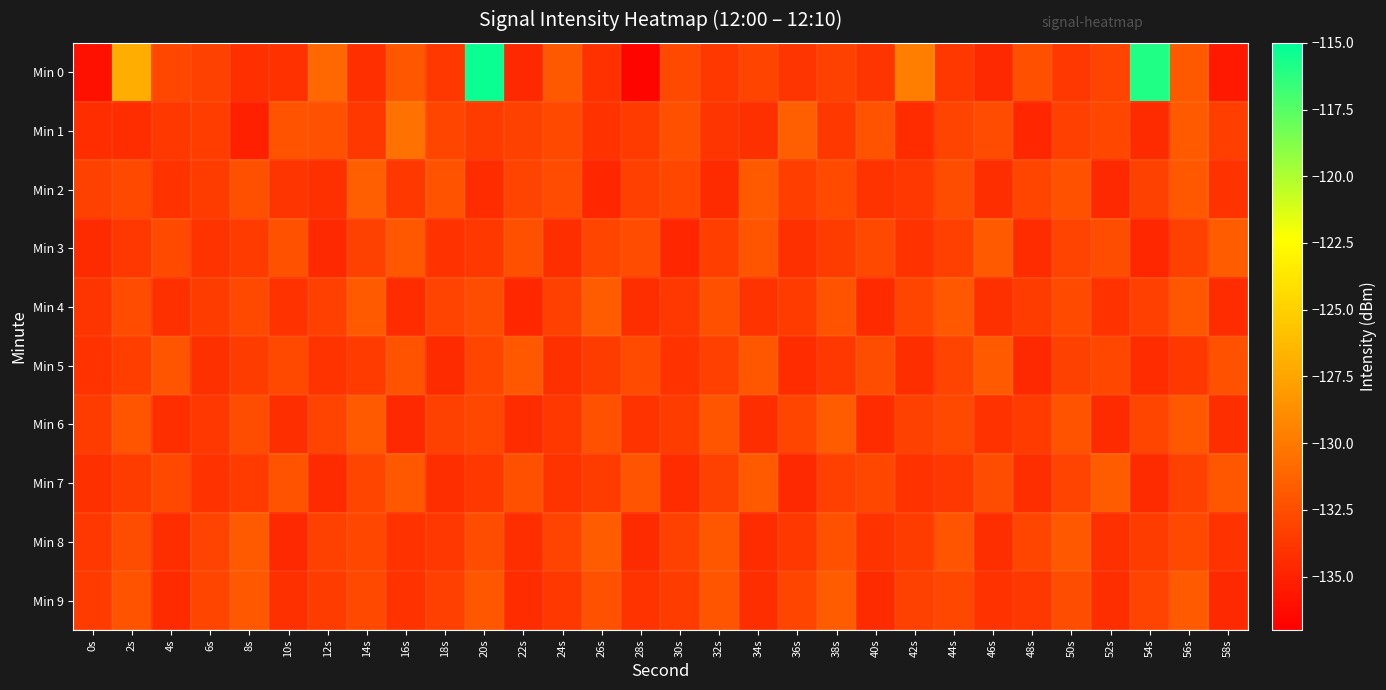

Reading right to left, extract all data points from this chart.

Min 0: 58s=-135.5	56s=-131.9	54s=-116.0	52s=-133.1	50s=-133.8	48s=-132.4	46s=-134.6	44s=-133.8	42s=-129.7	40s=-133.9	38s=-133.2	36s=-133.9	34s=-133.0	32s=-133.7	30s=-132.8	28s=-136.6	26s=-134.1	24s=-131.9	22s=-134.6	20s=-115.3	18s=-133.7	16s=-132.1	14s=-134.2	12s=-131.0	10s=-134.1	8s=-134.2	6s=-133.2	4s=-132.9	2s=-127.0	0s=-136.0
Min 1: 58s=-133.4	56s=-131.8	54s=-134.5	52s=-132.9	50s=-133.3	48s=-134.8	46s=-132.6	44s=-133.1	42s=-134.4	40s=-132.2	38s=-133.7	36s=-131.5	34s=-134.2	32s=-133.9	30s=-132.4	28s=-133.6	26s=-134.1	24s=-132.8	22s=-133.2	20s=-133.5	18s=-133.0	16s=-130.5	14s=-133.7	12s=-132.3	10s=-132.2	8s=-135.1	6s=-133.4	4s=-133.8	2s=-134.3	0s=-134.3
Min 2: 58s=-134.1	56s=-131.9	54s=-133.2	52s=-134.6	50s=-132.3	48s=-133.0	46s=-134.3	44s=-132.5	42s=-133.8	40s=-134.0	38s=-132.7	36s=-133.4	34s=-131.8	32s=-134.5	30s=-132.9	28s=-133.3	26s=-134.8	24s=-132.6	22s=-133.1	20s=-134.4	18s=-132.2	16s=-133.7	14s=-131.5	12s=-134.2	10s=-133.9	8s=-132.4	6s=-133.5	4s=-134.1	2s=-132.8	0s=-133.2
Min 3: 58s=-131.7	56s=-133.2	54s=-134.7	52s=-132.5	50s=-133.1	48s=-134.4	46s=-131.8	44s=-133.3	42s=-134.1	40s=-132.8	38s=-133.5	36s=-134.2	34s=-132.1	32s=-133.4	30s=-134.8	28s=-132.6	26s=-133.0	24s=-134.3	22s=-132.4	20s=-133.7	18s=-134.1	16s=-131.9	14s=-133.2	12s=-134.6	10s=-132.3	8s=-133.6	6s=-134.0	4s=-132.7	2s=-133.8	0s=-134.5
Min 4: 58s=-134.4	56s=-132.0	54s=-133.3	52s=-134.1	50s=-132.7	48s=-133.5	46s=-134.2	44s=-131.9	42s=-133.0	40s=-134.5	38s=-132.2	36s=-133.6	34s=-134.0	32s=-132.4	30s=-133.8	28s=-134.3	26s=-131.7	24s=-133.2	22s=-134.7	20s=-132.5	18s=-133.1	16s=-134.4	14s=-131.8	12s=-133.3	10s=-134.1	8s=-132.8	6s=-133.5	4s=-134.2	2s=-132.6	0s=-133.9
Min 5: 58s=-132.3	56s=-133.7	54s=-134.4	52s=-132.9	50s=-133.2	48s=-134.6	46s=-131.8	44s=-133.1	42s=-134.3	40s=-132.5	38s=-133.8	36s=-134.4	34s=-132.0	32s=-133.3	30s=-134.1	28s=-132.7	26s=-133.5	24s=-134.2	22s=-131.9	20s=-133.0	18s=-134.5	16s=-132.2	14s=-133.6	12s=-134.0	10s=-132.8	8s=-133.5	6s=-134.2	4s=-132.1	2s=-133.4	0s=-134.1
Min 6: 58s=-134.3	56s=-131.9	54s=-133.0	52s=-134.5	50s=-132.2	48s=-133.6	46s=-134.1	44s=-132.8	42s=-133.2	40s=-134.4	38s=-131.7	36s=-133.0	34s=-134.3	32s=-132.1	30s=-133.5	28s=-134.0	26s=-132.3	24s=-133.7	22s=-134.4	20s=-132.9	18s=-133.2	16s=-134.6	14s=-131.8	12s=-133.1	10s=-134.3	8s=-132.5	6s=-133.8	4s=-134.3	2s=-132.1	0s=-133.5
Min 7: 58s=-132.0	56s=-133.2	54s=-134.5	52s=-131.7	50s=-133.1	48s=-134.3	46s=-132.5	44s=-133.8	42s=-134.1	40s=-132.9	38s=-133.3	36s=-134.6	34s=-131.8	32s=-133.2	30s=-134.4	28s=-132.1	26s=-133.5	24s=-134.0	22s=-132.4	20s=-133.7	18s=-134.3	16s=-131.9	14s=-133.0	12s=-134.5	10s=-132.2	8s=-133.6	6s=-134.1	4s=-132.8	2s=-133.5	0s=-134.2
Min 8: 58s=-134.1	56s=-132.8	54s=-133.5	52s=-134.2	50s=-131.9	48s=-133.0	46s=-134.3	44s=-132.1	42s=-133.5	40s=-134.0	38s=-132.3	36s=-133.7	34s=-134.4	32s=-132.0	30s=-133.2	28s=-134.5	26s=-131.7	24s=-133.1	22s=-134.3	20s=-132.5	18s=-133.8	16s=-134.1	14s=-132.9	12s=-133.2	10s=-134.6	8s=-131.8	6s=-133.1	4s=-134.3	2s=-132.5	0s=-133.8
Min 9: 58s=-134.6	56s=-131.8	54s=-133.1	52s=-134.3	50s=-132.5	48s=-133.8	46s=-134.1	44s=-132.9	42s=-133.2	40s=-134.5	38s=-131.7	36s=-133.0	34s=-134.3	32s=-132.1	30s=-133.5	28s=-134.0	26s=-132.3	24s=-133.7	22s=-134.4	20s=-132.0	18s=-133.3	16s=-134.1	14s=-132.8	12s=-133.5	10s=-134.2	8s=-131.9	6s=-133.0	4s=-134.5	2s=-132.2	0s=-133.6